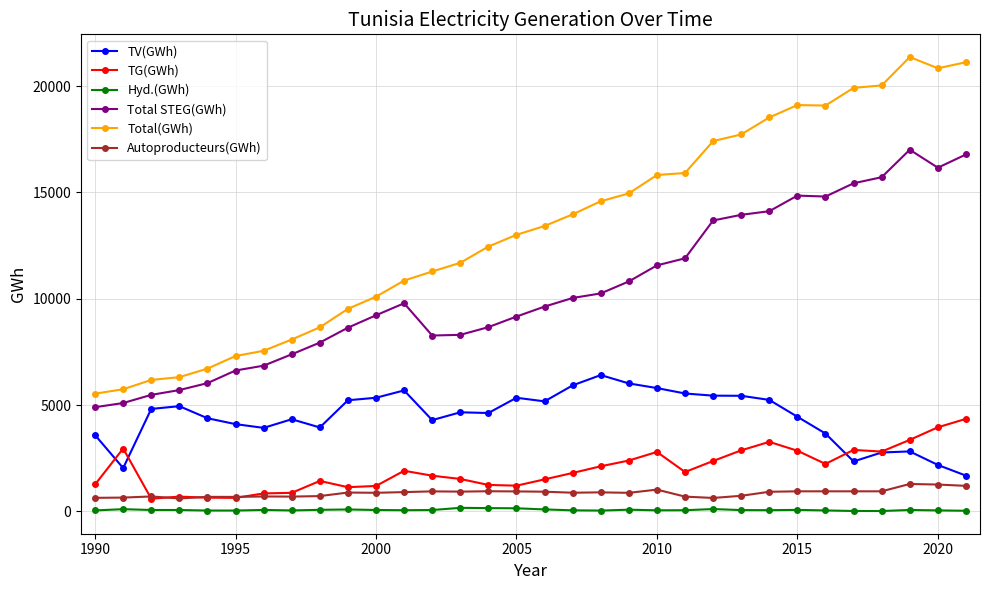

What is the value of the Total(GWh) point at the 1st from the left?

5536.0